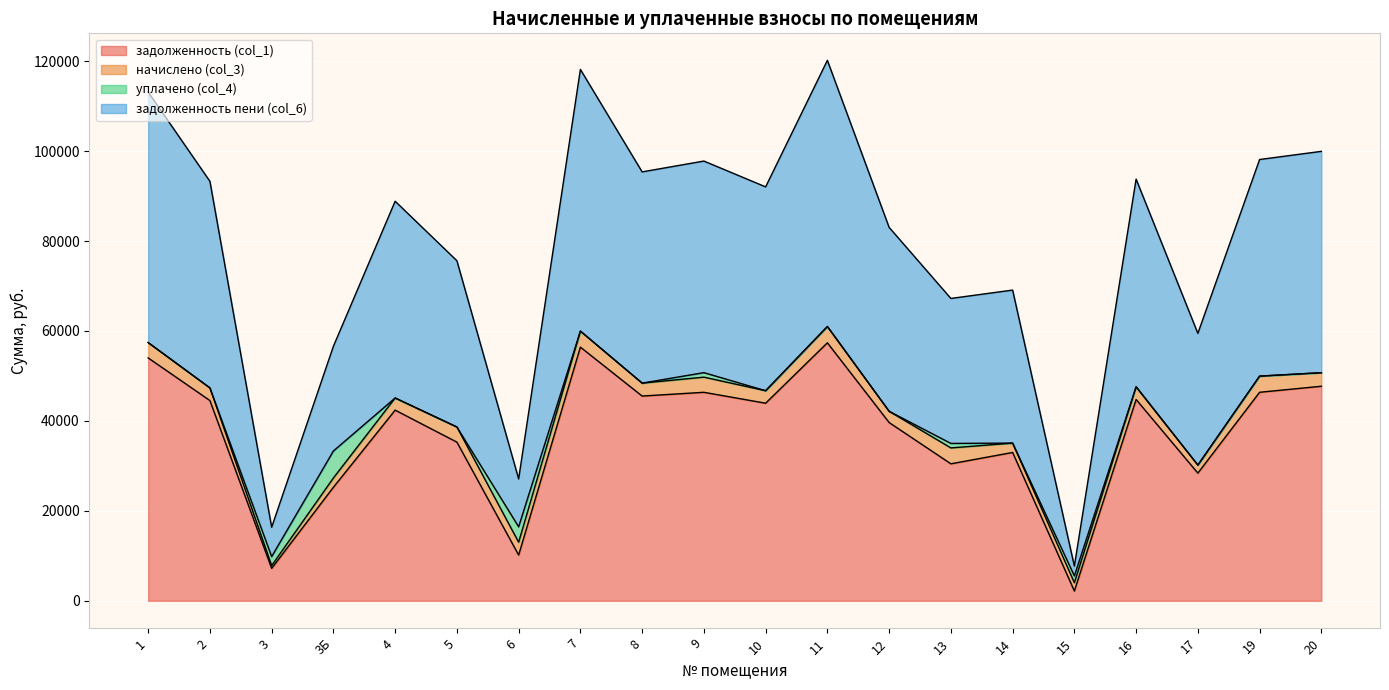

True or false: задолженность (col_1) and задолженность пени (col_6) cross at least once.

False